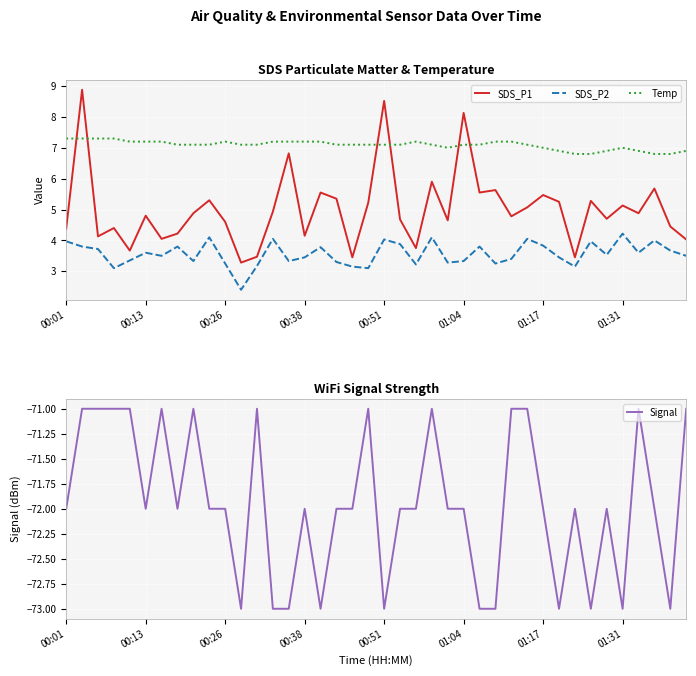

How many lines are shown in the chart?

4